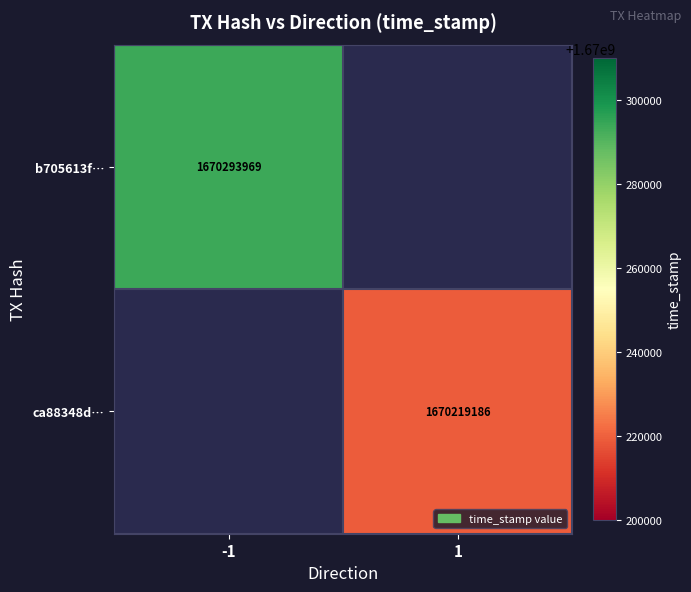

Is the value of b705613f… at -1 greater than the value of ca88348d… at 1?

Yes